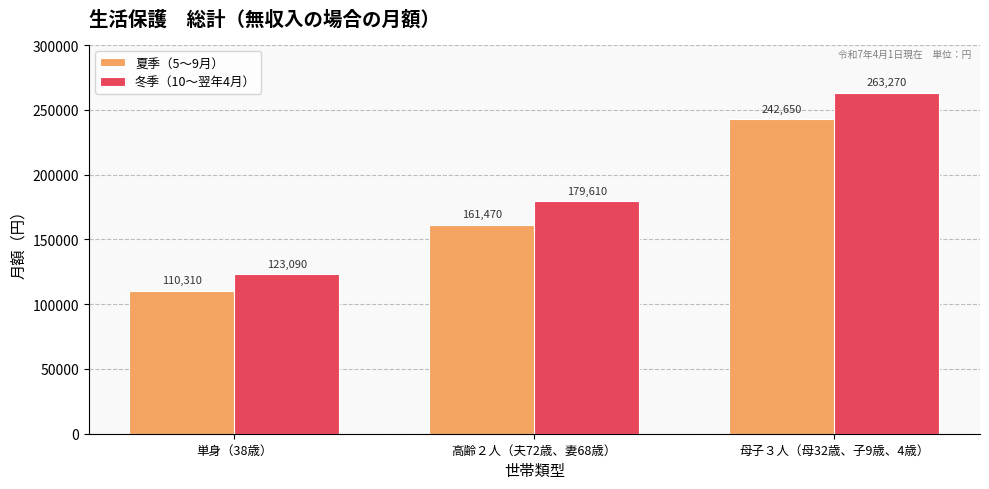

What is the label of the 2nd bar from the left?

高齢２人（夫72歳、妻68歳）